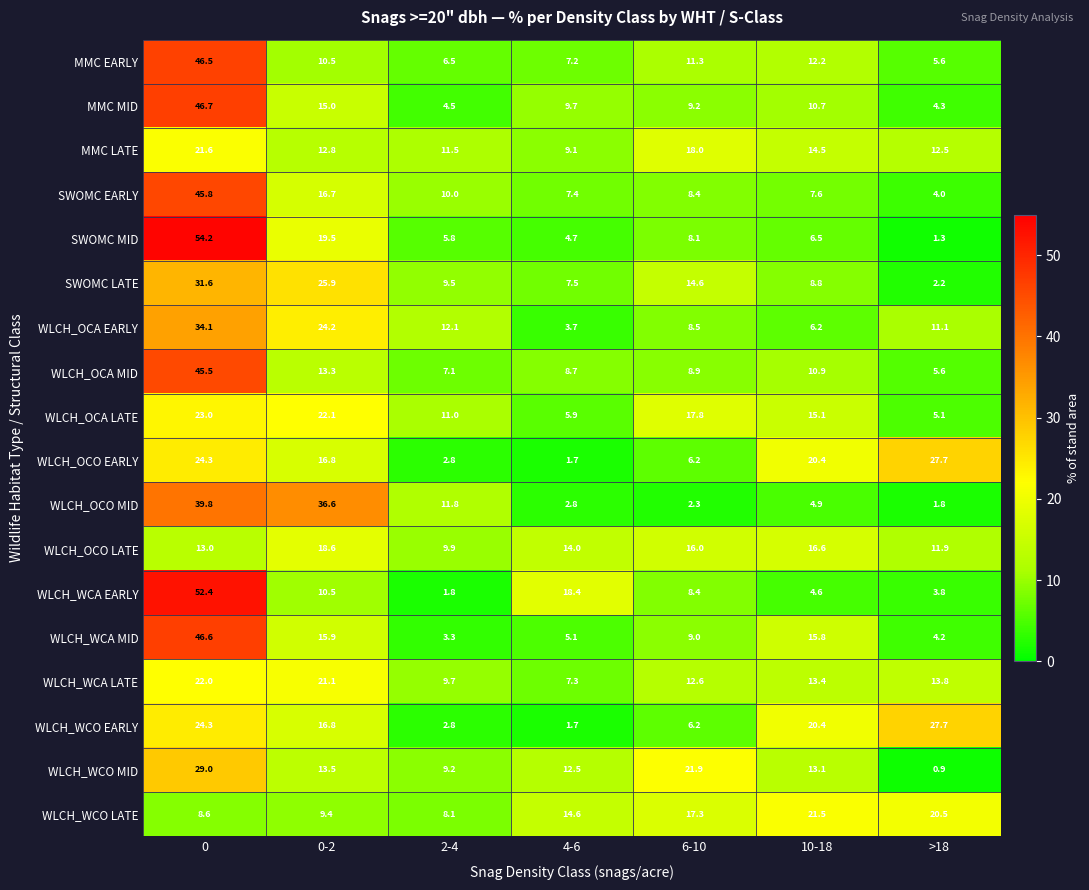

How many distinct data groups are displayed?

18